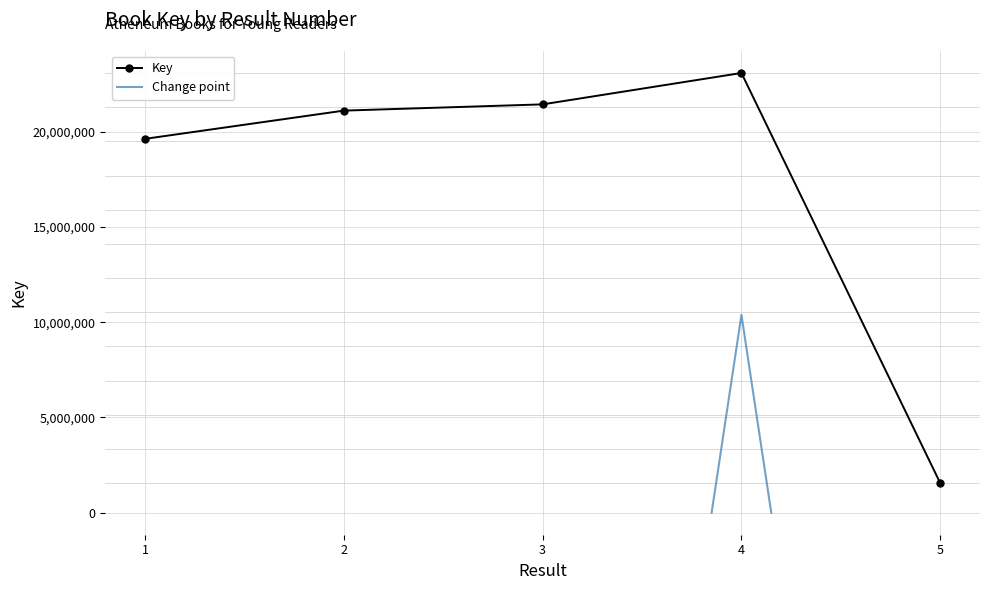

Where is the first local maximum?

4